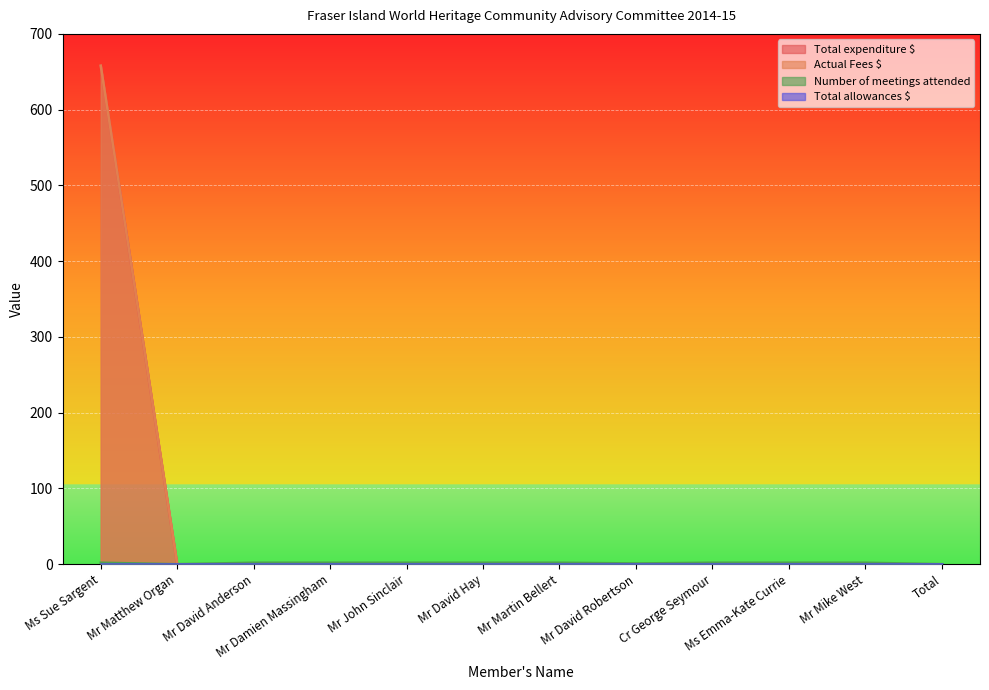

Does the chart display data point markers on the line(s)?

No